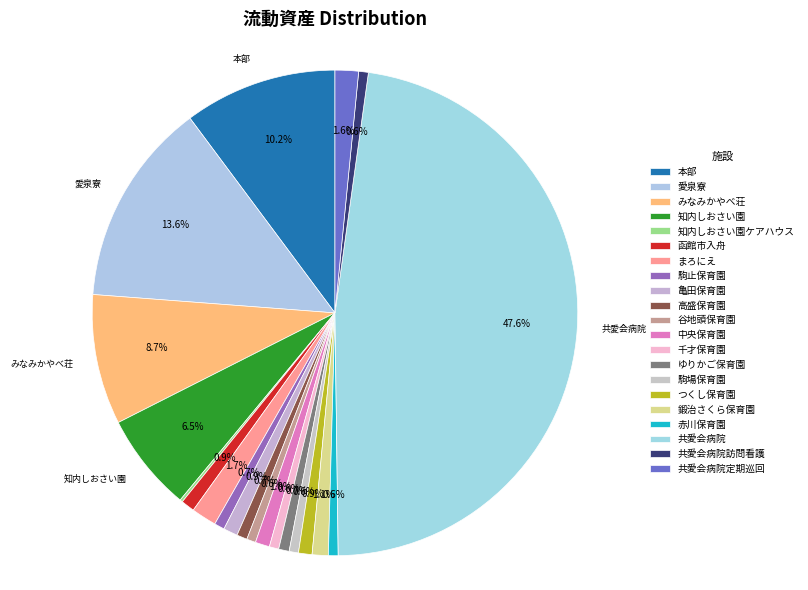

The 亀田保育園 slice represents 8% of the pie. True or false?

False